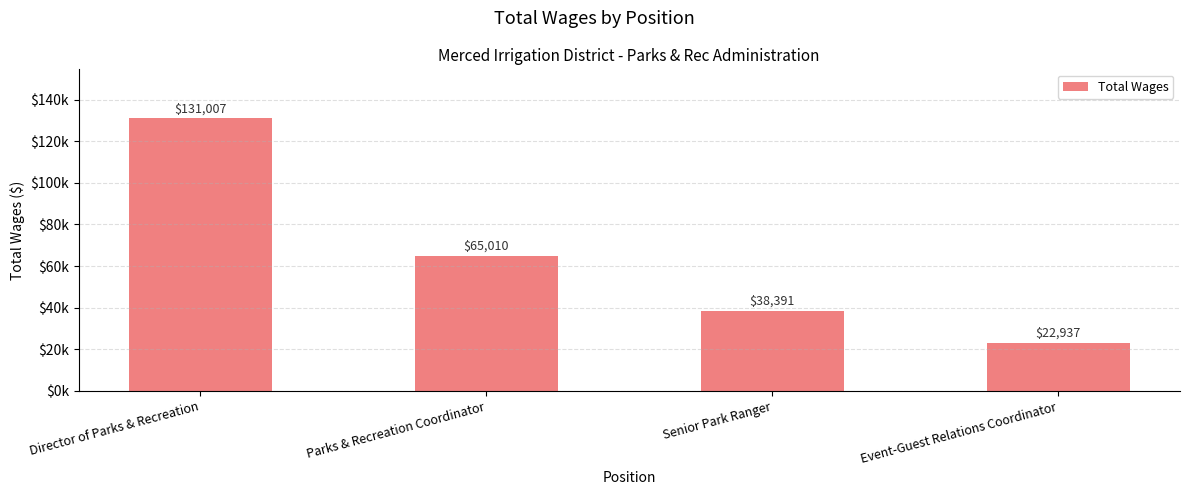

Does the chart contain any negative values?

No